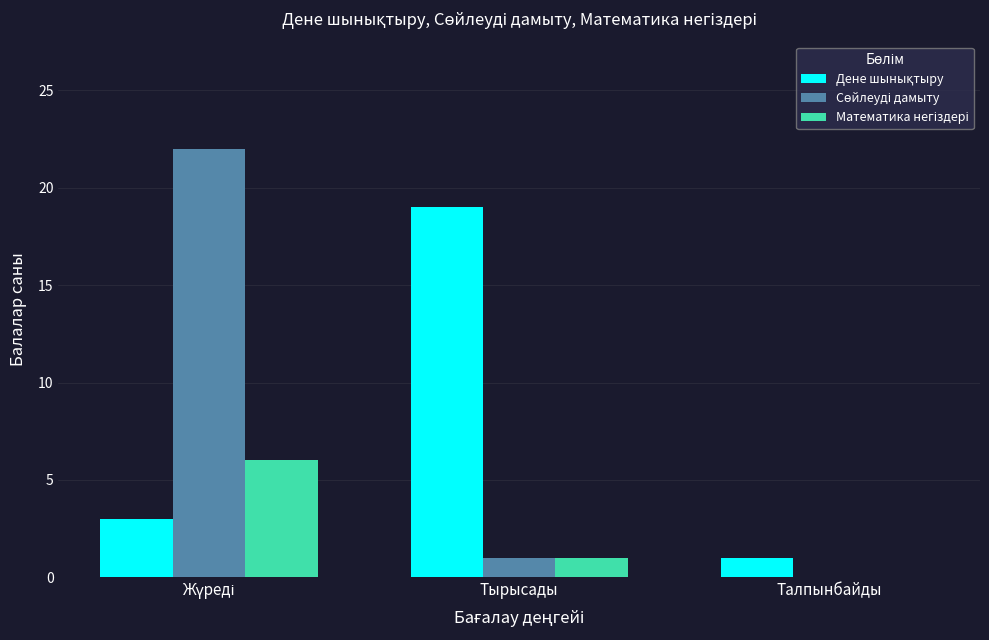

How many groups of bars are there?

3